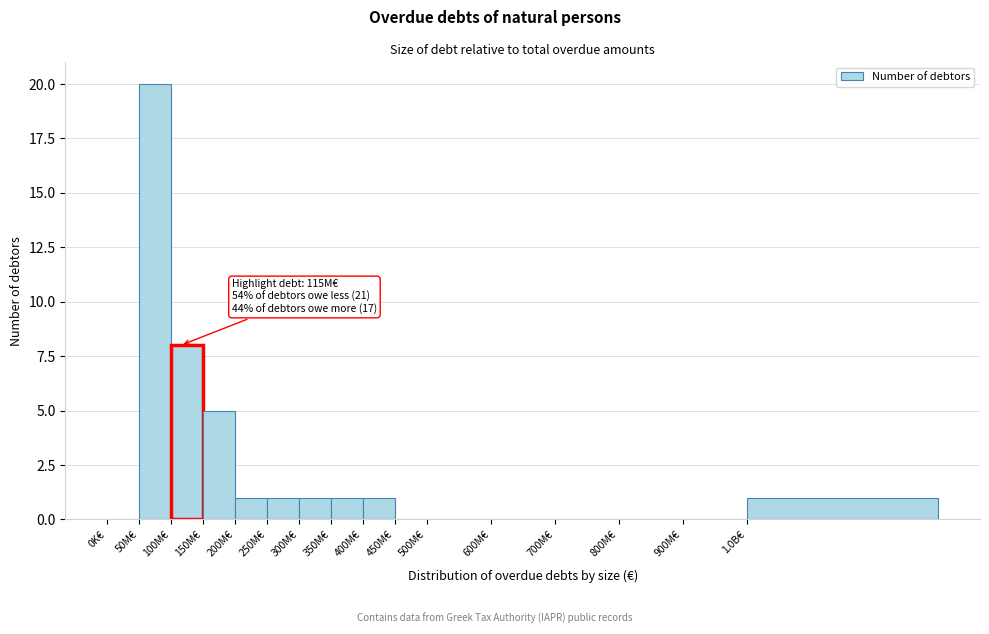

Reading left to right, transcribe all the data shown in this chart.

0K€=0	50M€=20	100M€=8	150M€=5	200M€=1	250M€=1	300M€=1	350M€=1	400M€=1	450M€=0	500M€=0	600M€=0	700M€=0	800M€=0	900M€=0	1.0B€=1